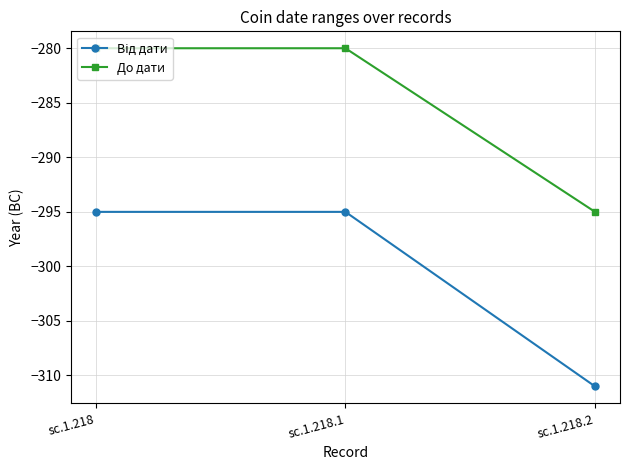

What is the label of the 1st point from the right?

sc.1.218.2